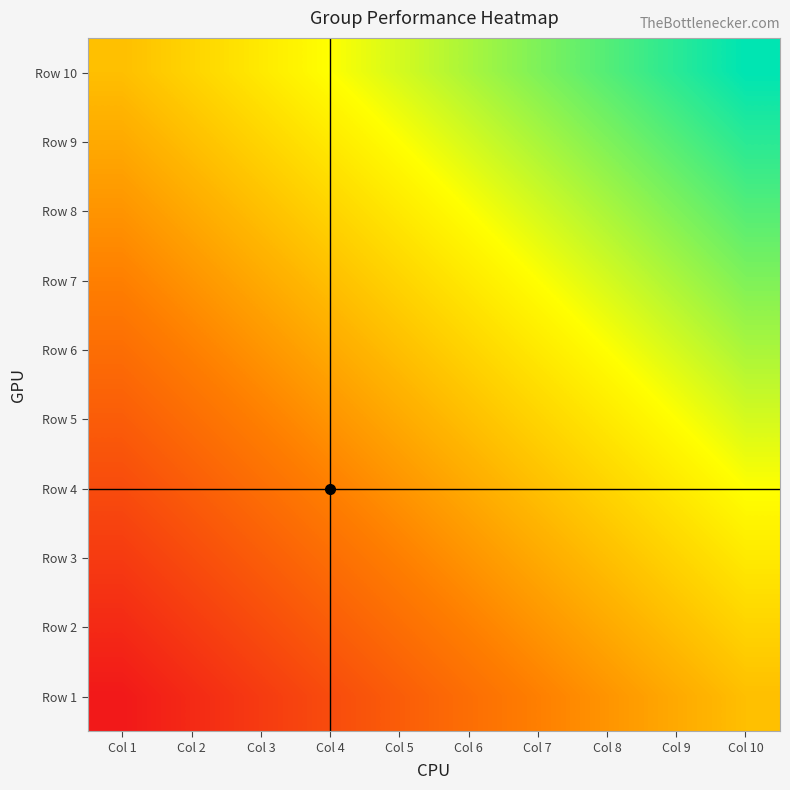

Between Col 1 and Col 3, which is larger?

Col 3